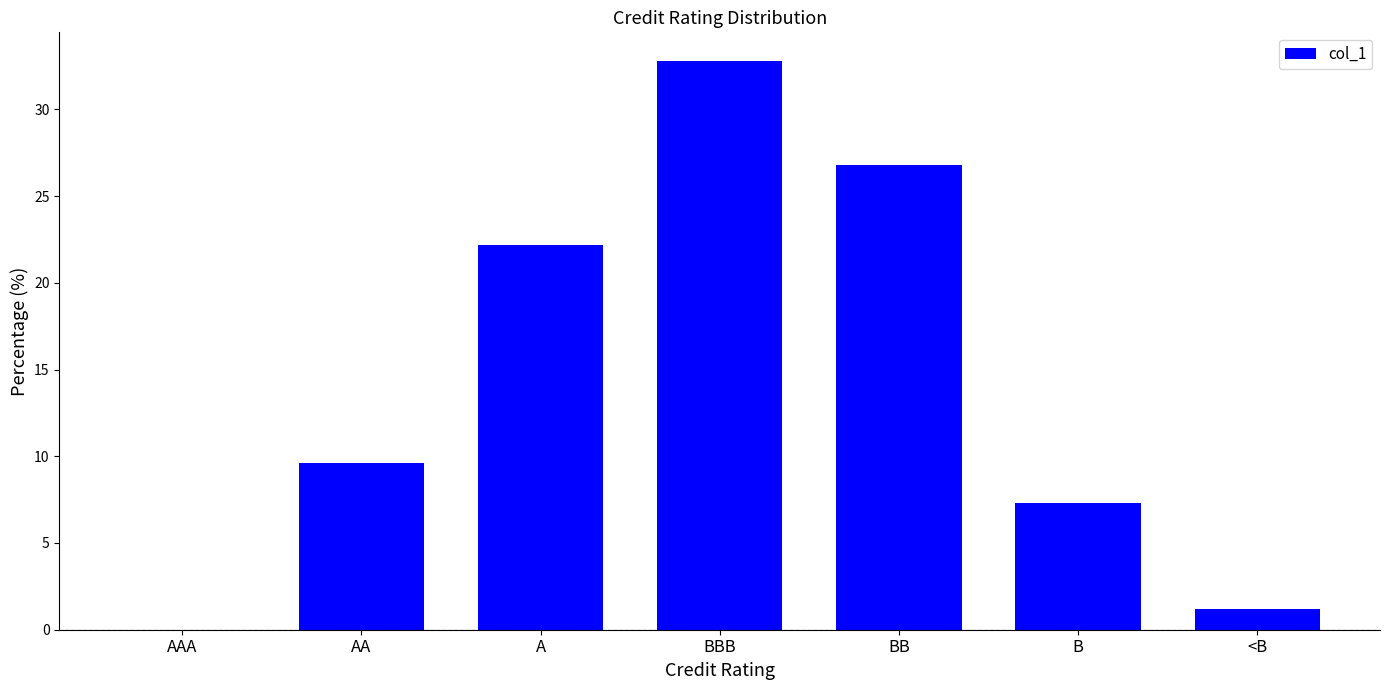

The chart shows a value of 6.6 at BBB. True or false?

False